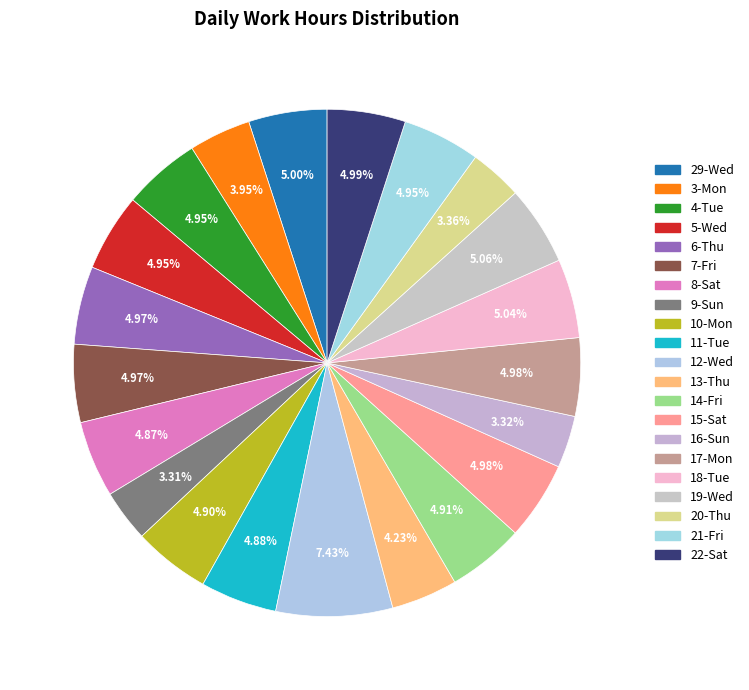

Combined, do 14-Fri and 18-Tue account for over 50%?

No